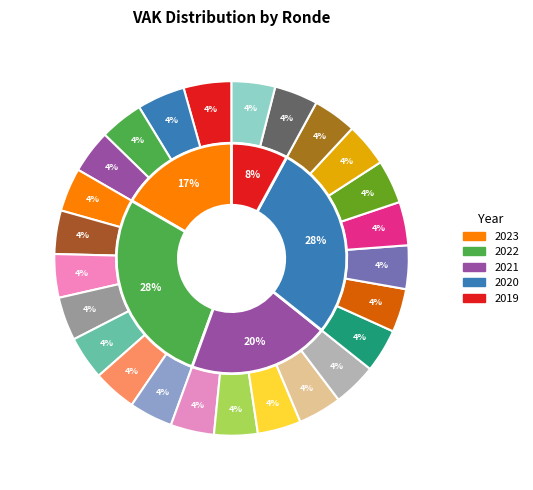

To the nearest percent, what percentage of the pie is 2020 2de aanpassing goedgekeurd?

4%